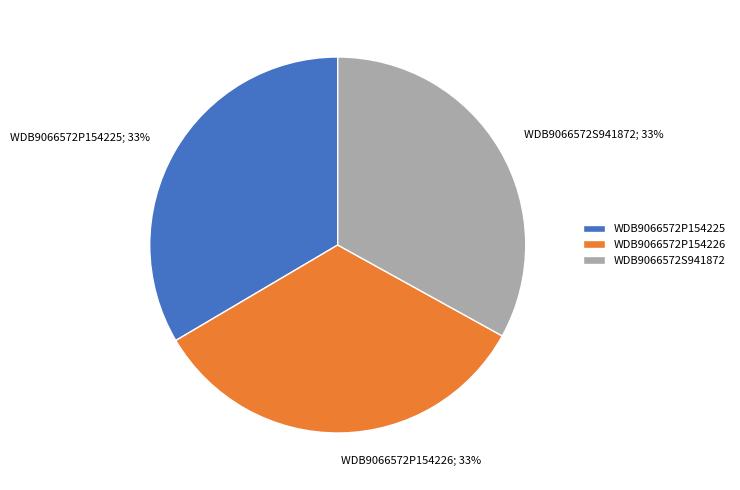

Is the sum of WDB9066572P154225 and WDB9066572P154226 greater than half?

Yes